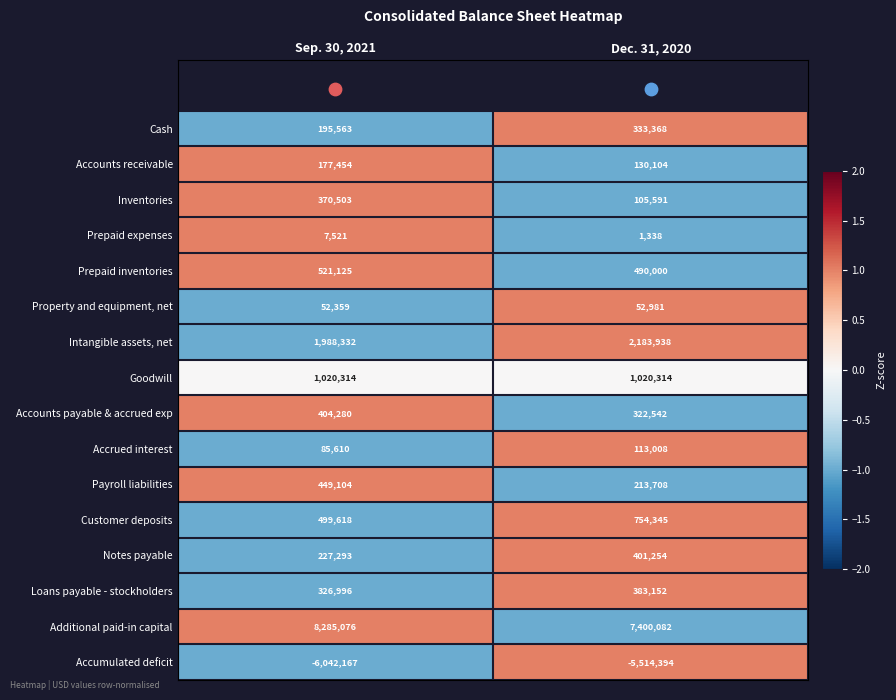

How many categories are shown in the chart?

2